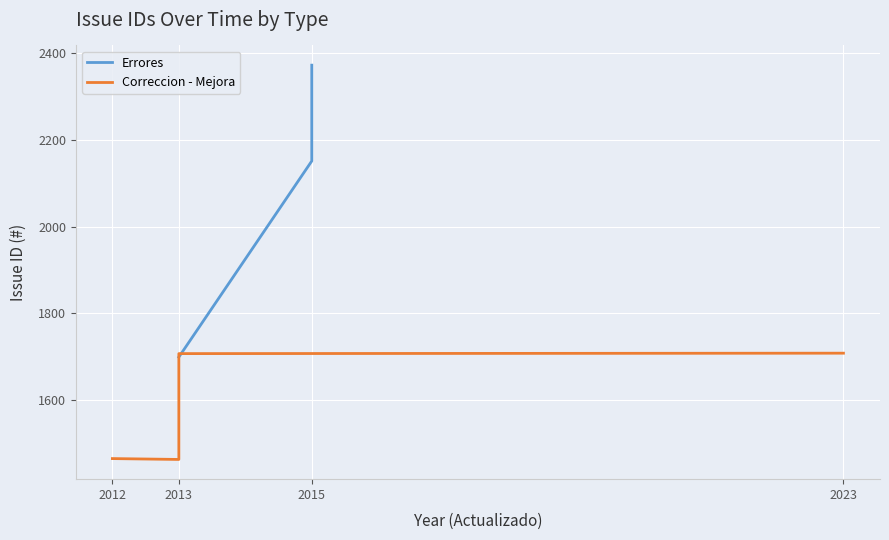

True or false: Errores has more than 2 points higher than both neighbors.

False